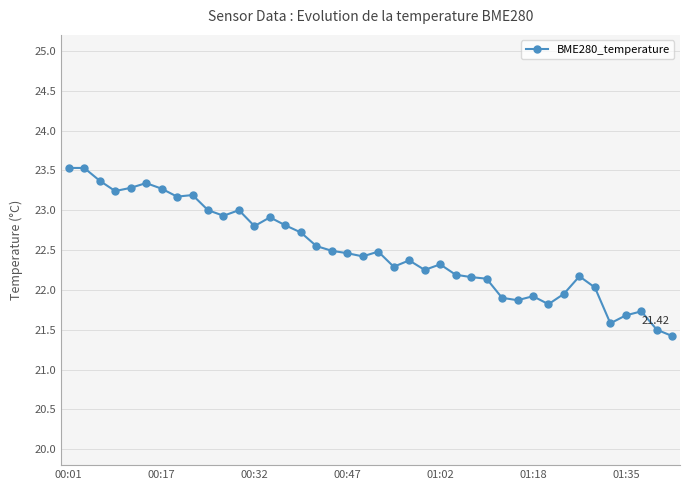

What is the sum of all values?

899.8